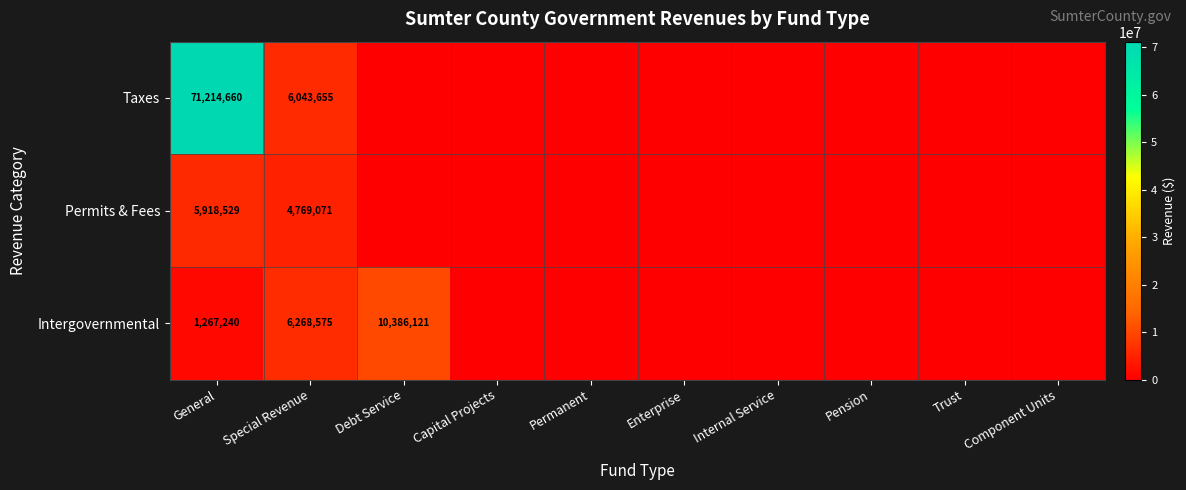

What is the spread (max minus min) of values at General?

69947420